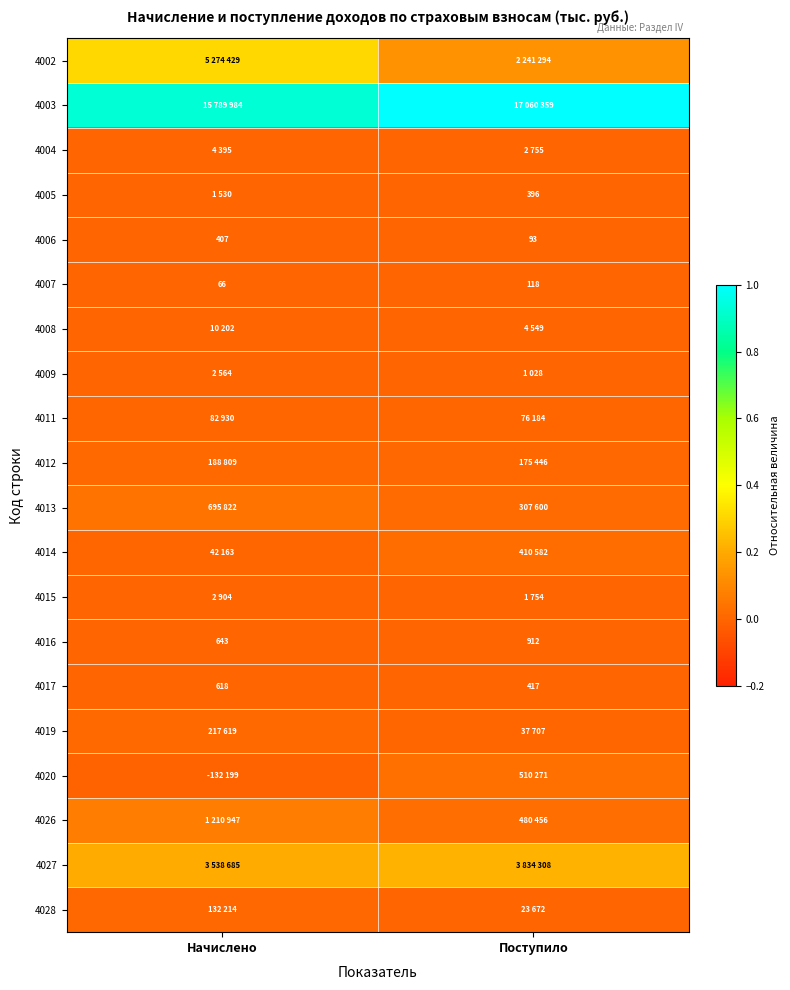

Which series changed the most between Начислено and Поступило?

4002